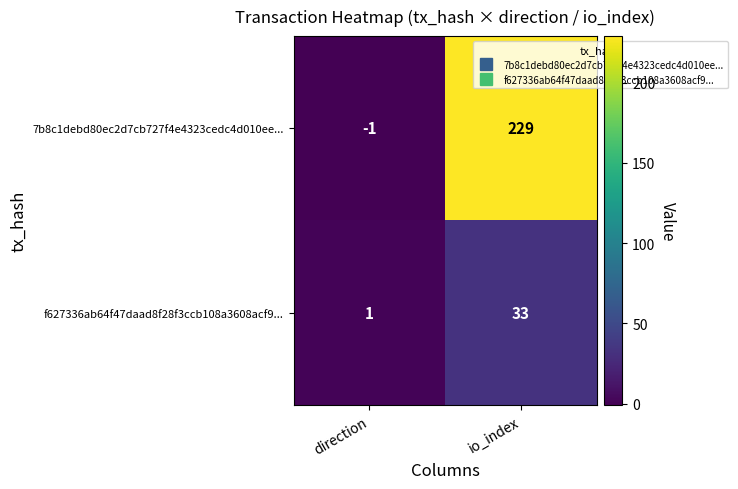

What is the difference between the maximum and minimum values in the f627336ab64f47daad8f28f3ccb108a3608acf9... series?

32